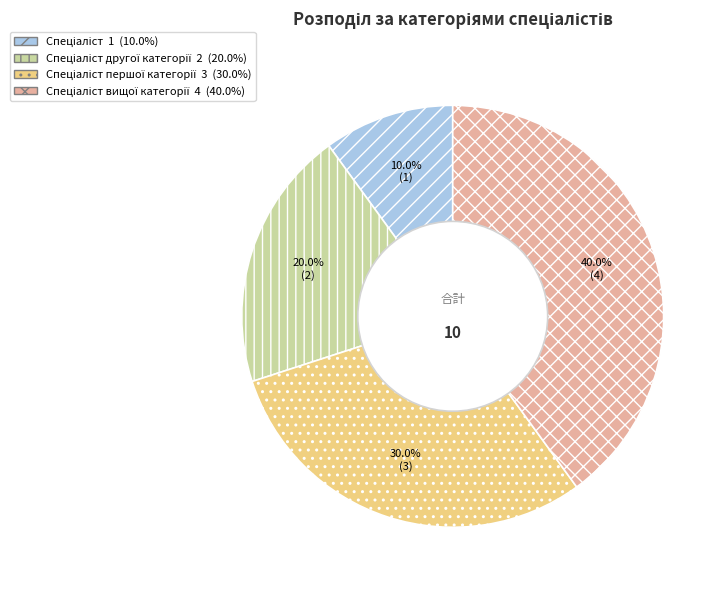

Does any single category account for the majority?

No